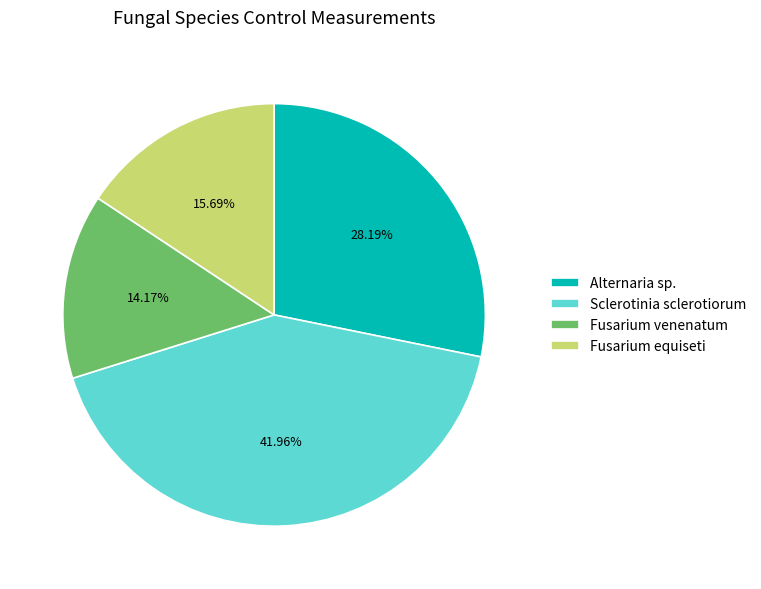

What is the largest slice in the pie chart?

Sclerotinia sclerotiorum